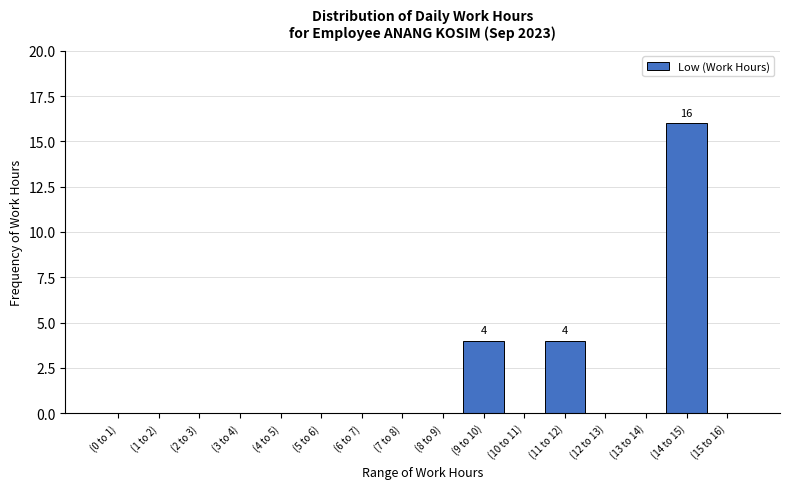

Reading right to left, transcribe all the data shown in this chart.

(15 to 16)=0	(14 to 15)=16	(13 to 14)=0	(12 to 13)=0	(11 to 12)=4	(10 to 11)=0	(9 to 10)=4	(8 to 9)=0	(7 to 8)=0	(6 to 7)=0	(5 to 6)=0	(4 to 5)=0	(3 to 4)=0	(2 to 3)=0	(1 to 2)=0	(0 to 1)=0